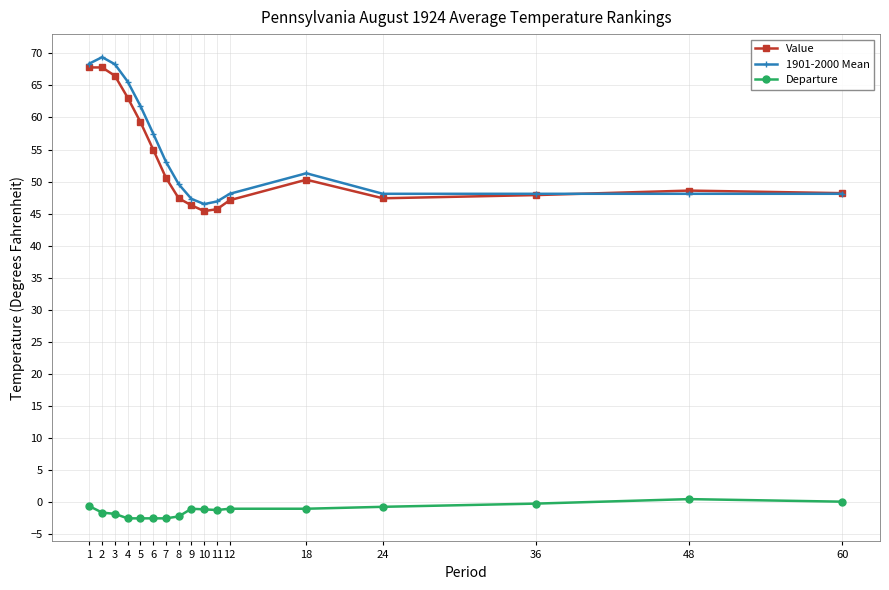

The value of Value at 10 is 73.5. True or false?

False